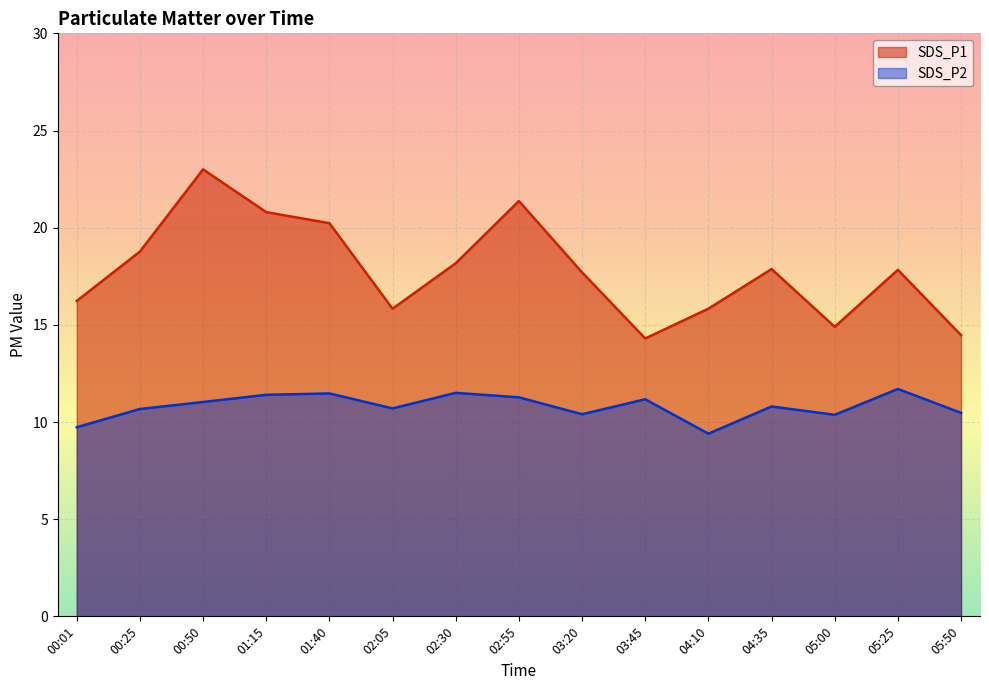

What is the label of the 3rd point from the right?

05:00